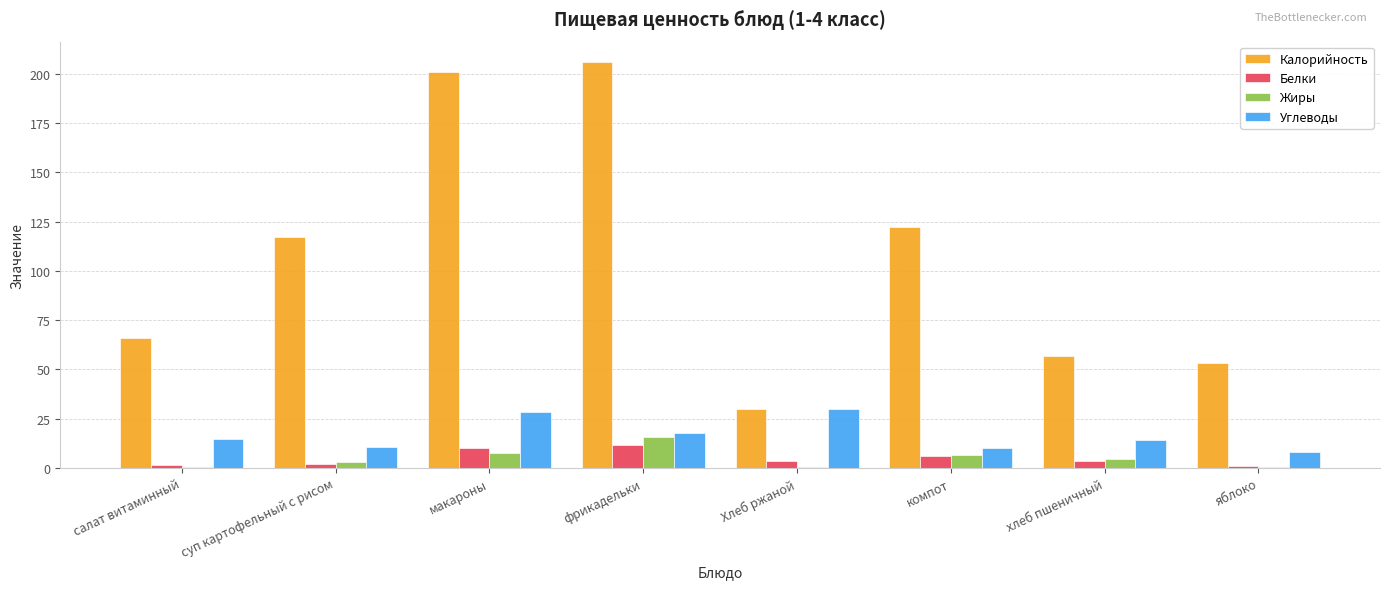

What is the maximum value for Жиры?

15.5